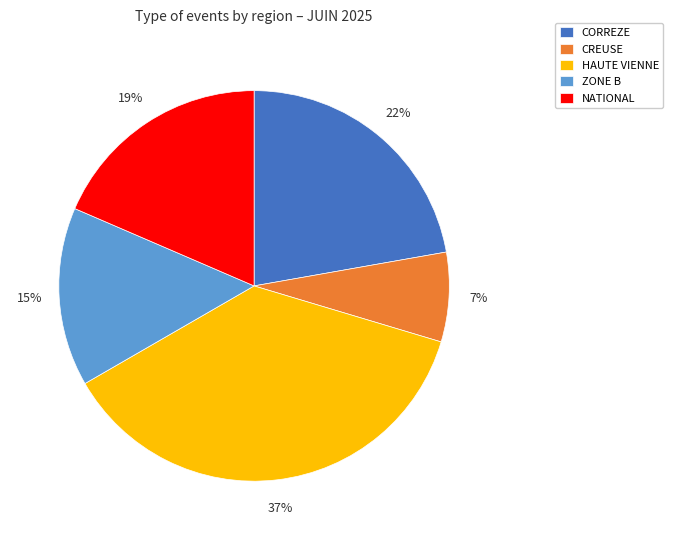

Do HAUTE VIENNE and CORREZE together represent more than half of the pie?

Yes